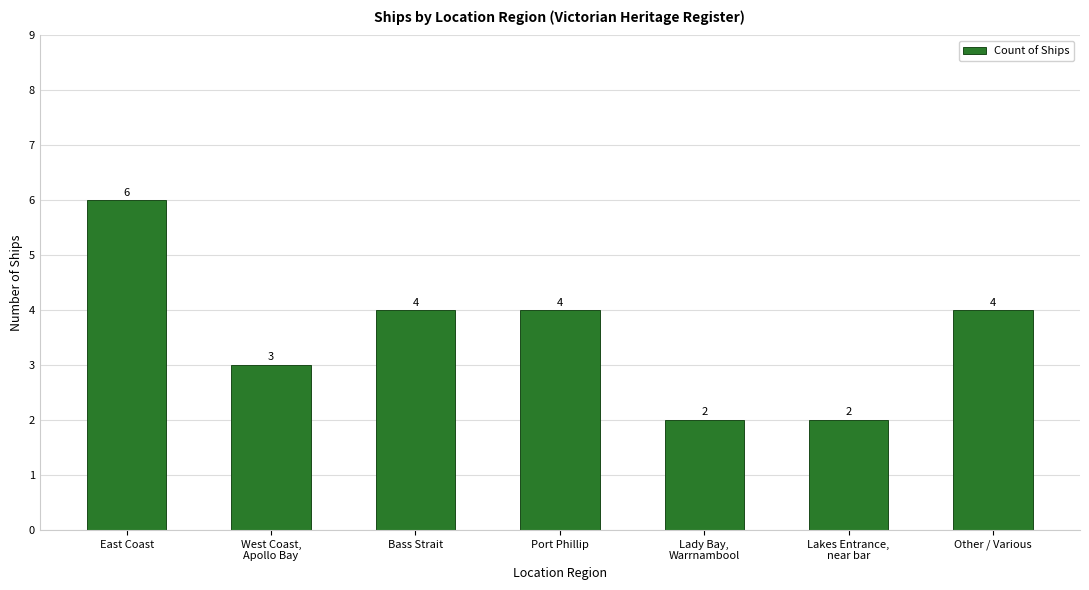

How many data points are less than 4?

3